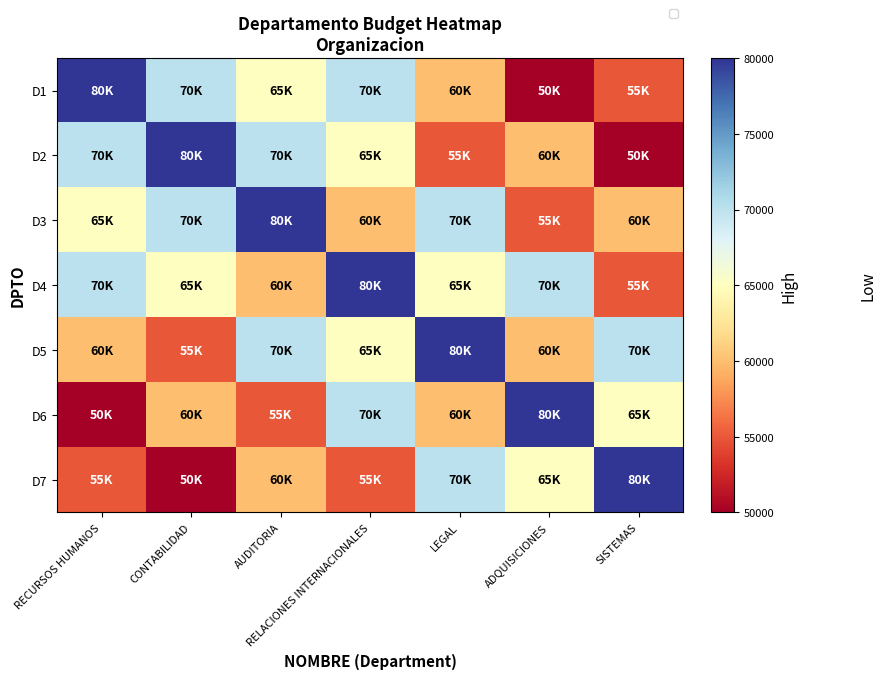

Where does the D3 series first go above 65000?

CONTABILIDAD